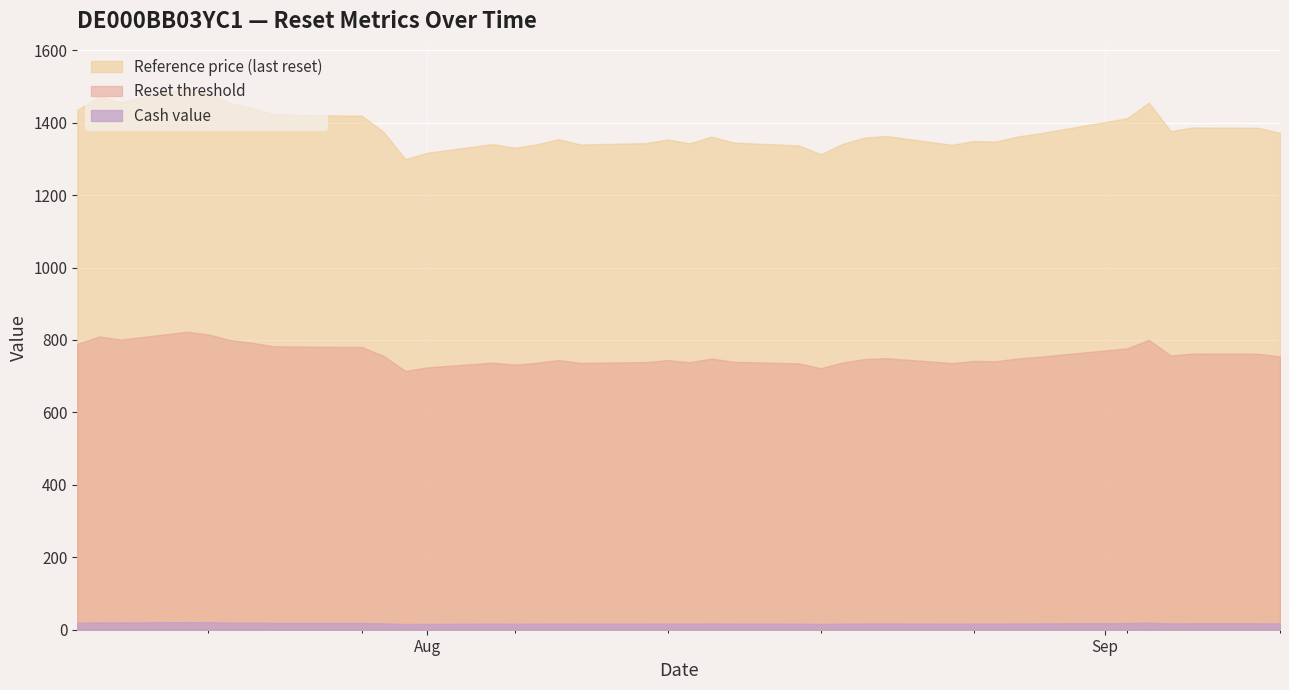

What is the smallest value displayed?

15.7